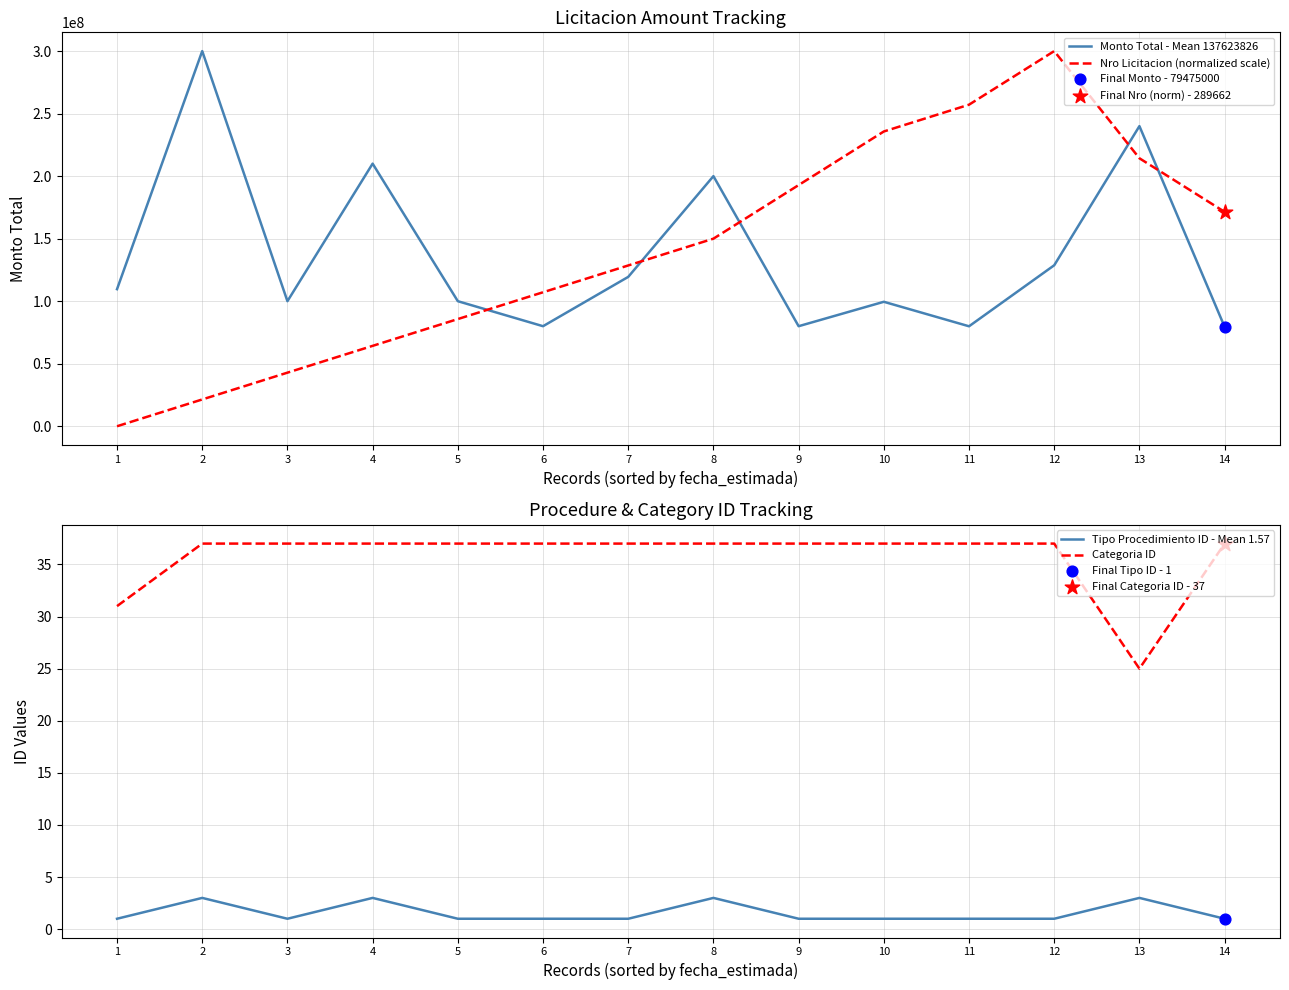

Is the value of Tipo Procedimiento ID - Mean 1.57 at 5 greater than the value of Nro Licitacion (normalized scale) at 4?

No